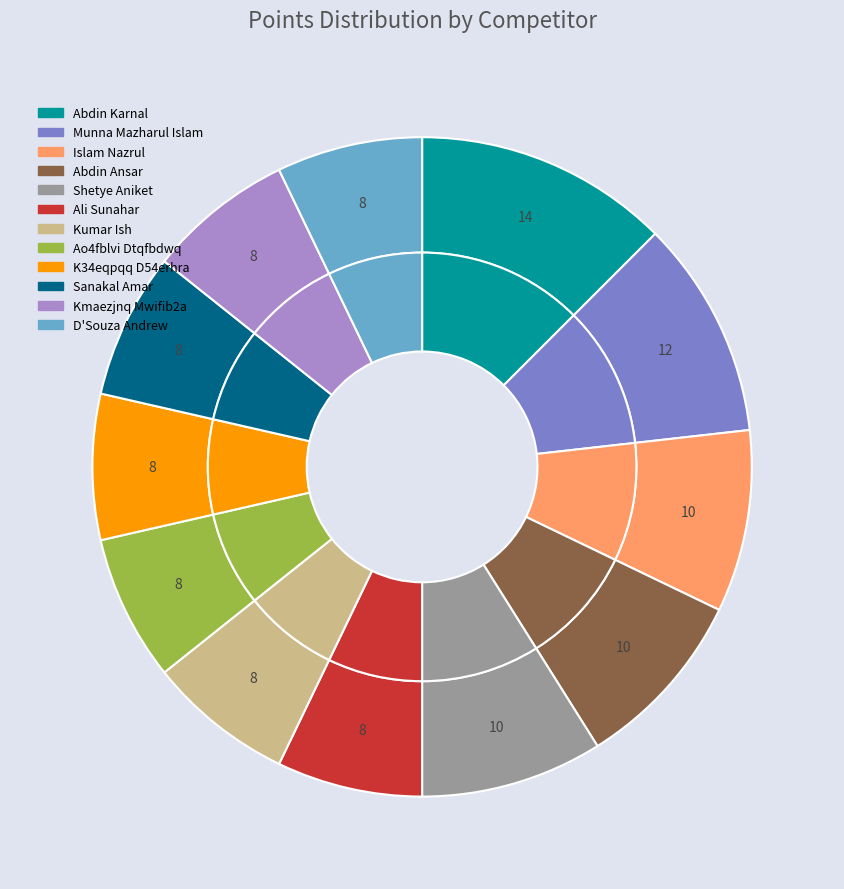

What is the total percentage of Abdin Ansar and K34eqpqq D54erhra?

16.1%